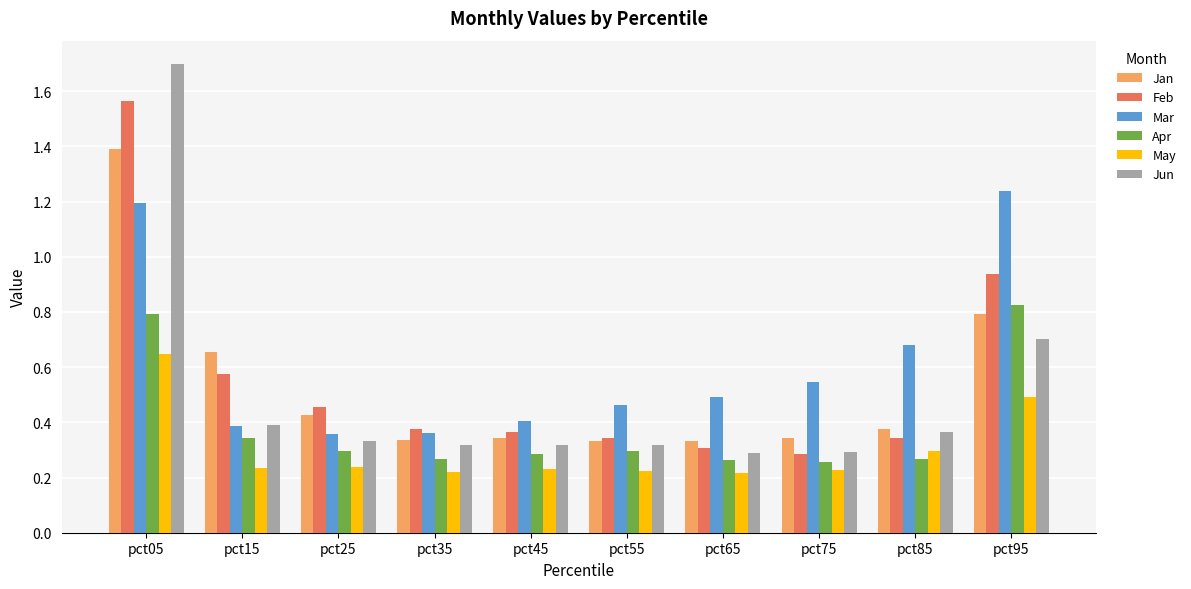

Which category has the highest value in the Jan series?

pct05